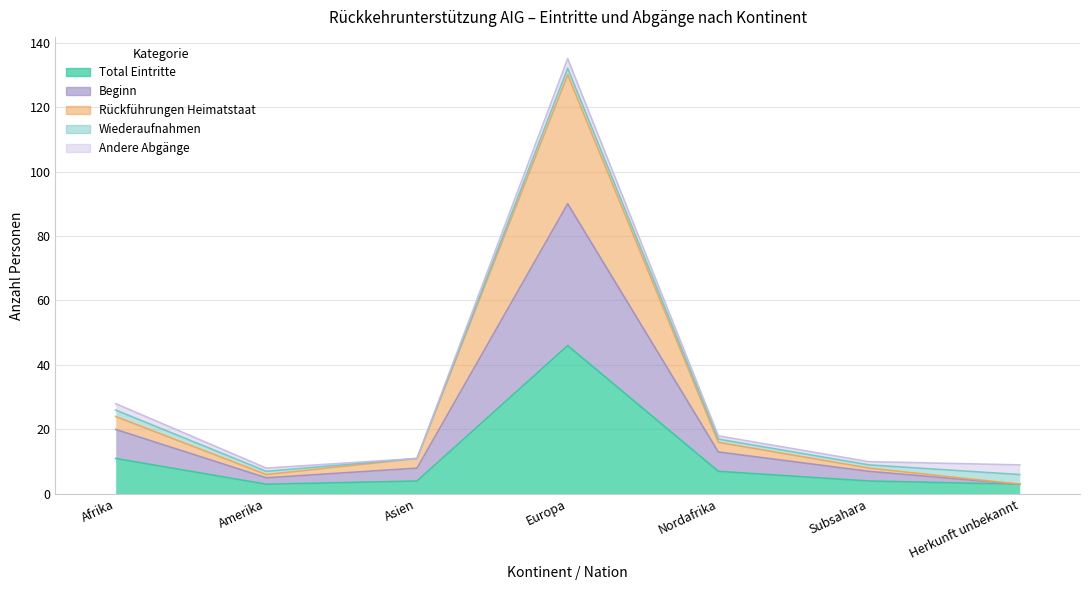

At which label is Rückführungen Heimatstaat closest to 66?

Afrika